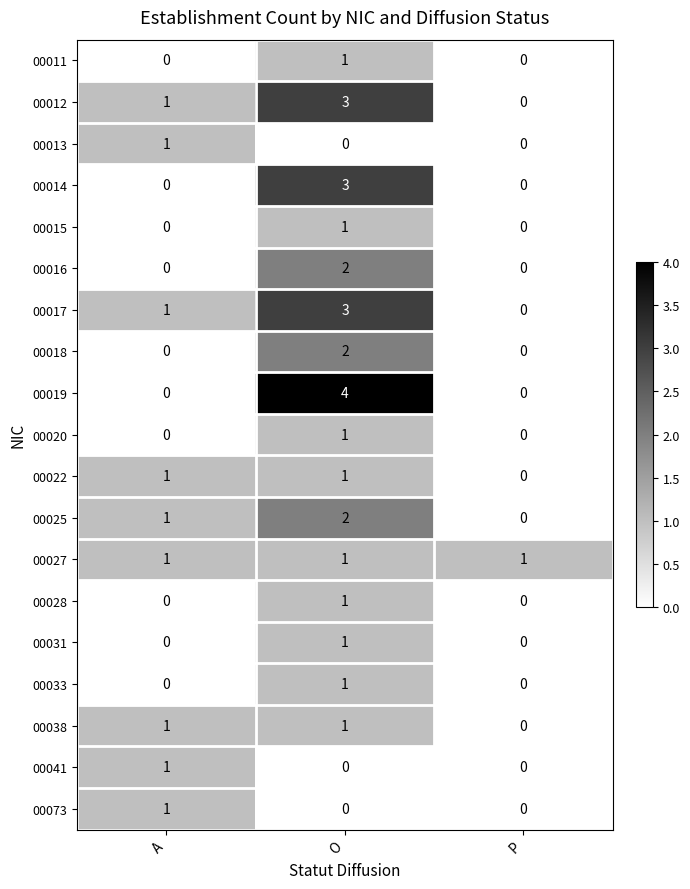

How many data points does each series have?

3